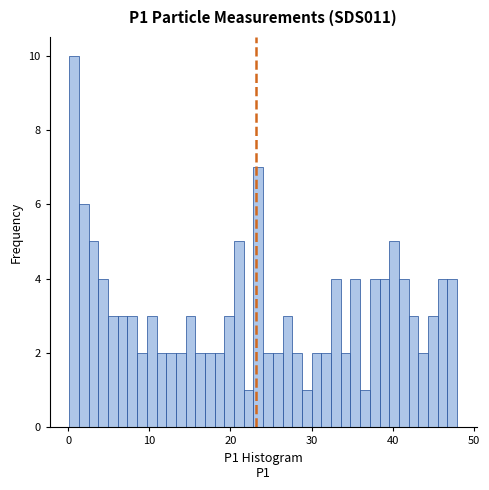

Read against the x-axis, roughly where is the centre of the tallest bar?

1